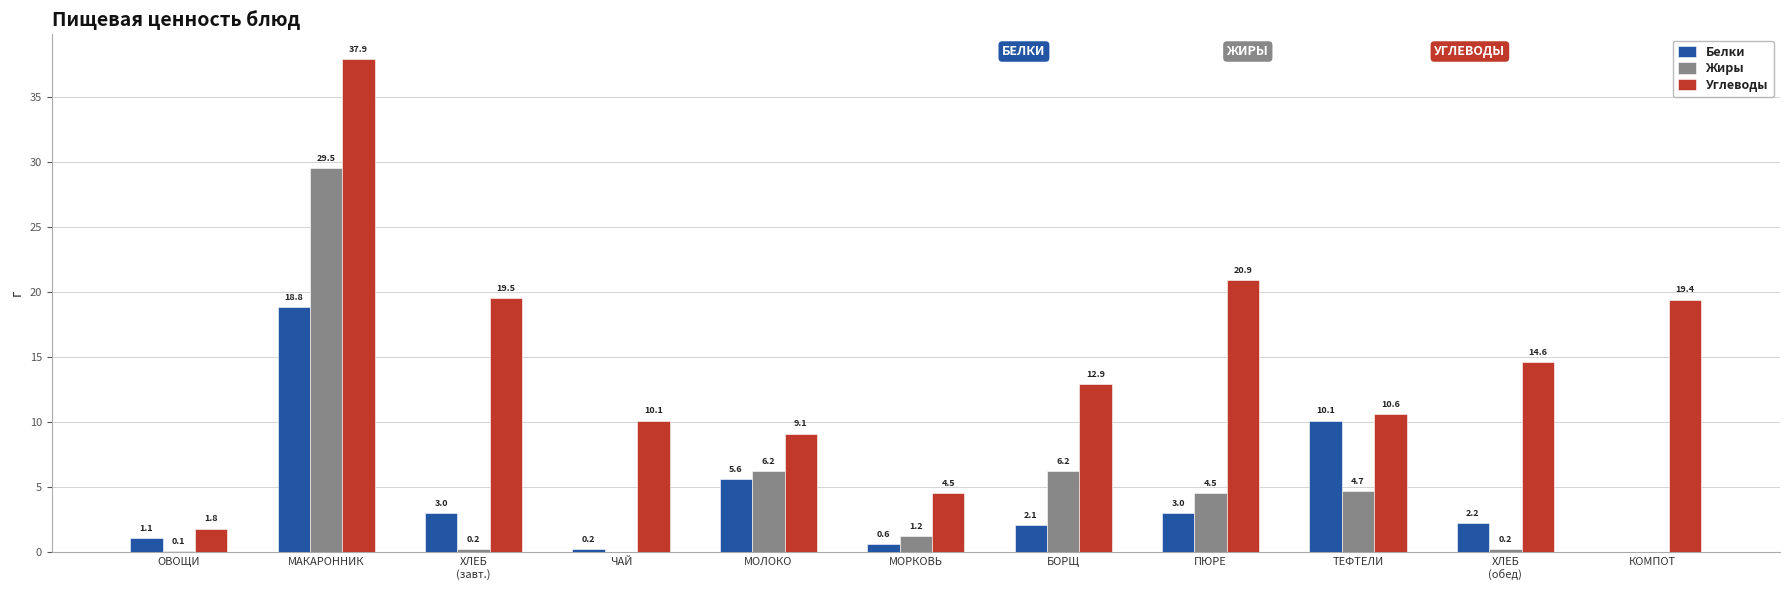

What is the approximate value of Белки at ЧАЙ?

0.2